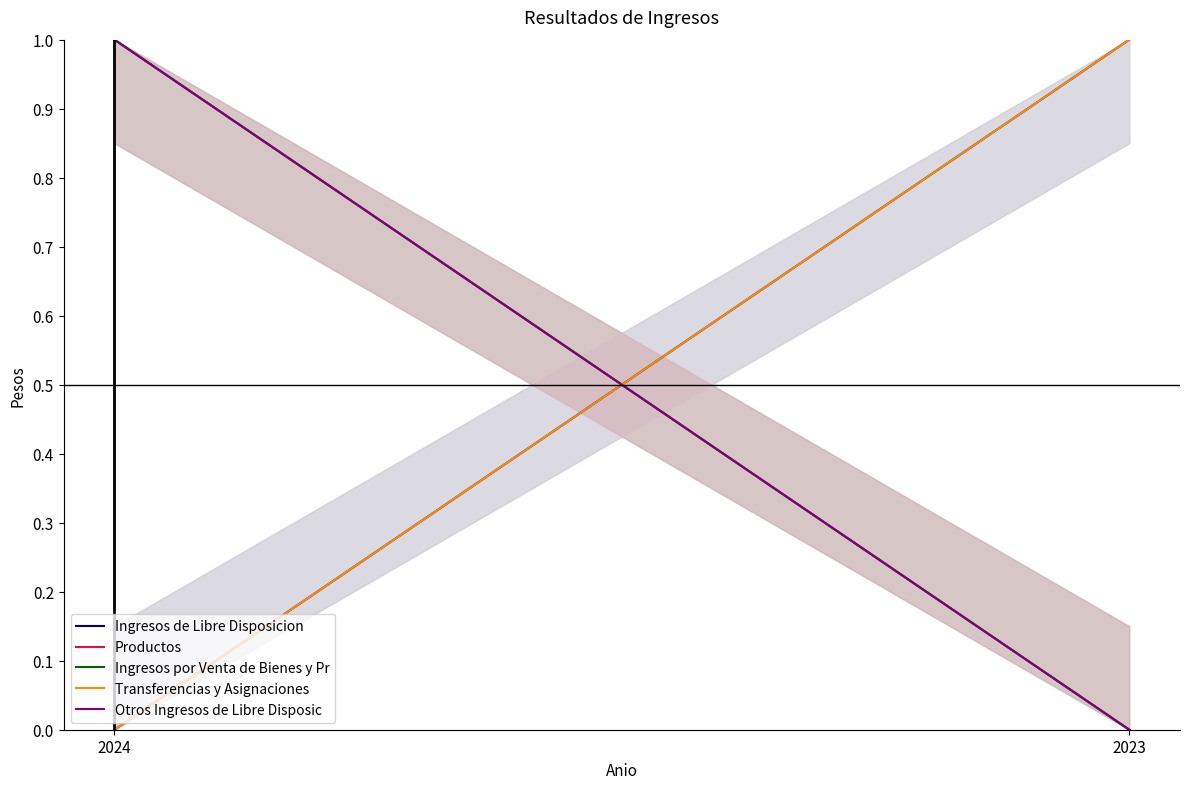

Is the value of Productos at 2023 greater than the value of Ingresos por Venta de Bienes y Pr at 2024?

No